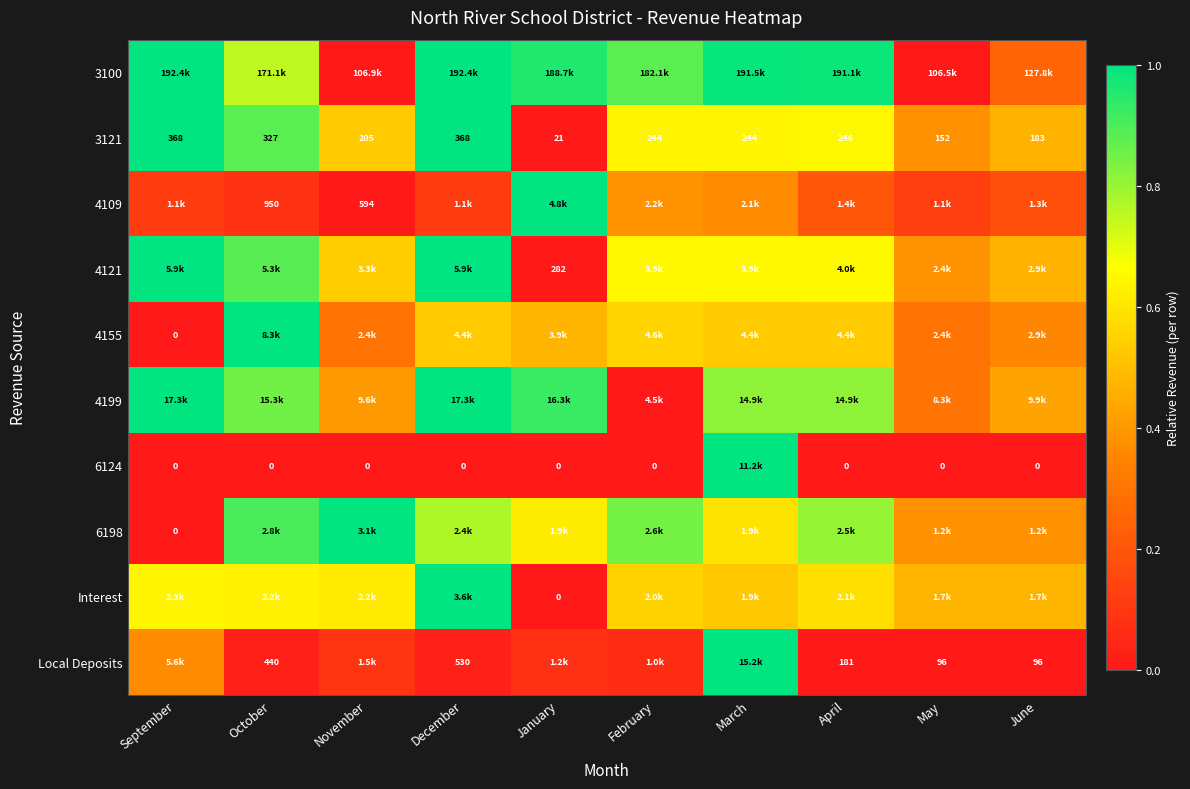

At how many categories does at least one series exceed 0?

10